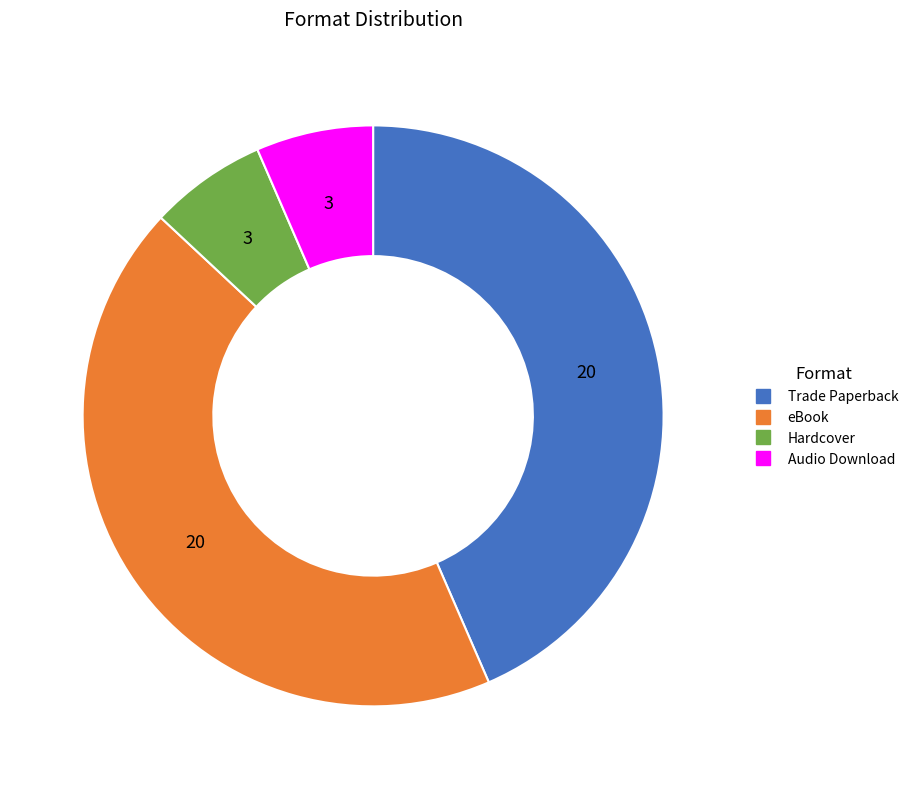

Do Audio Download and Hardcover together represent more than half of the pie?

No